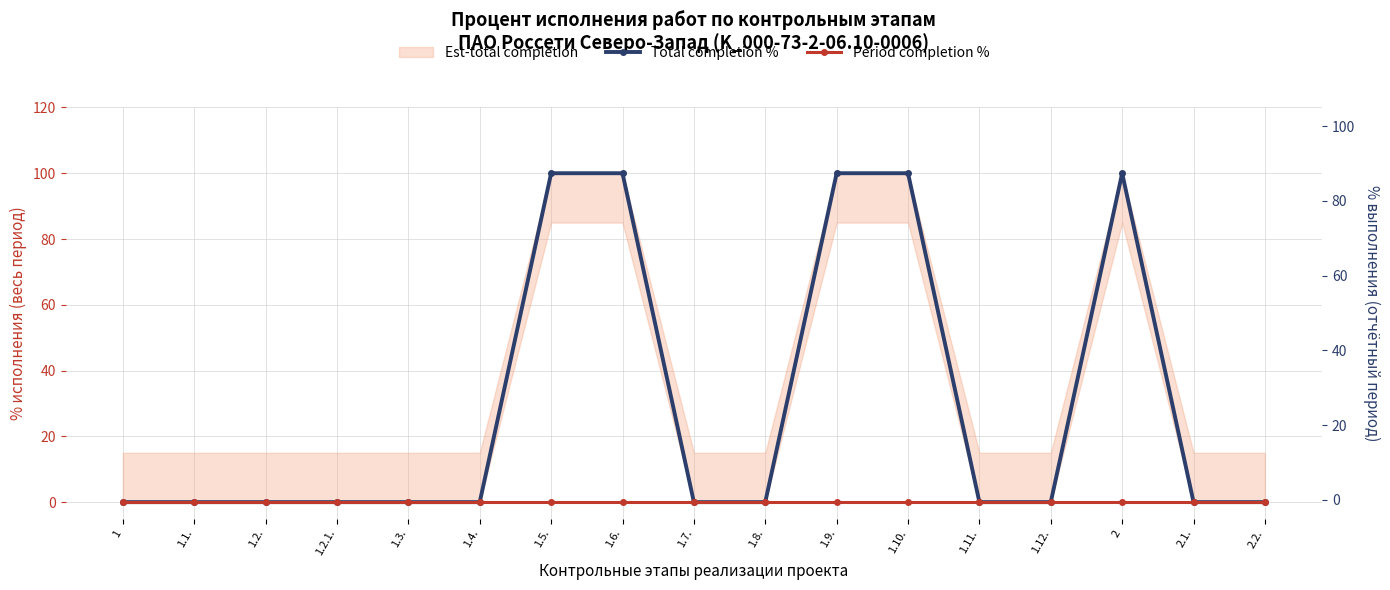

True or false: Period completion % and Total completion % intersect in this chart.

False